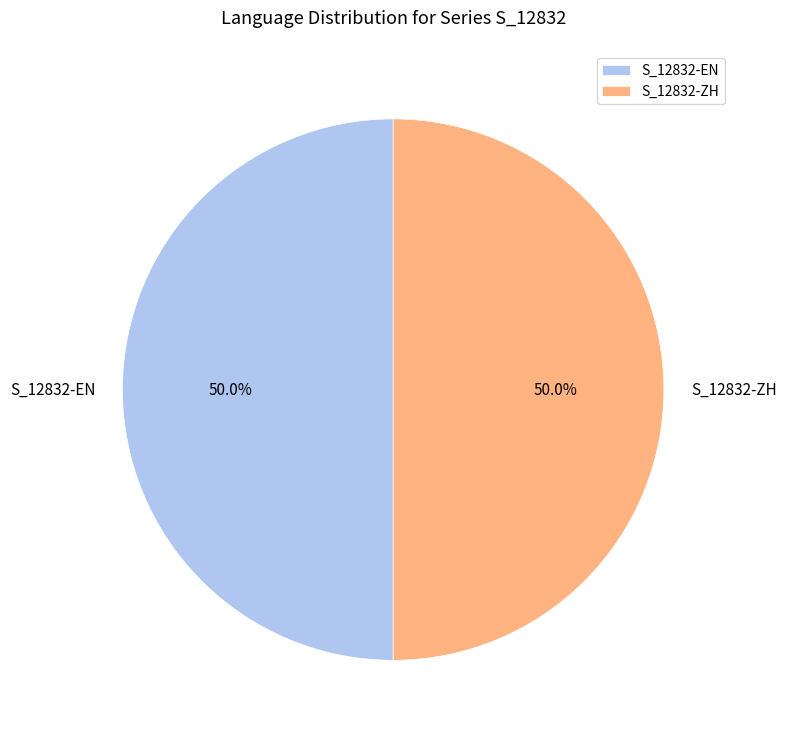

What is the ratio of the value at S_12832-ZH to the value at S_12832-EN?

1.0